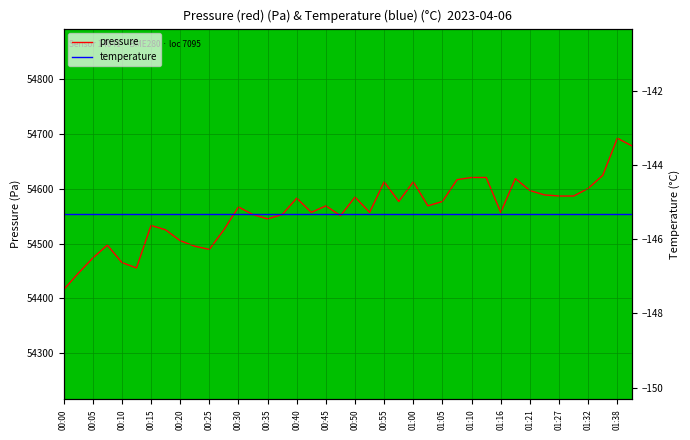

What are all the series names shown in the legend?

pressure, temperature